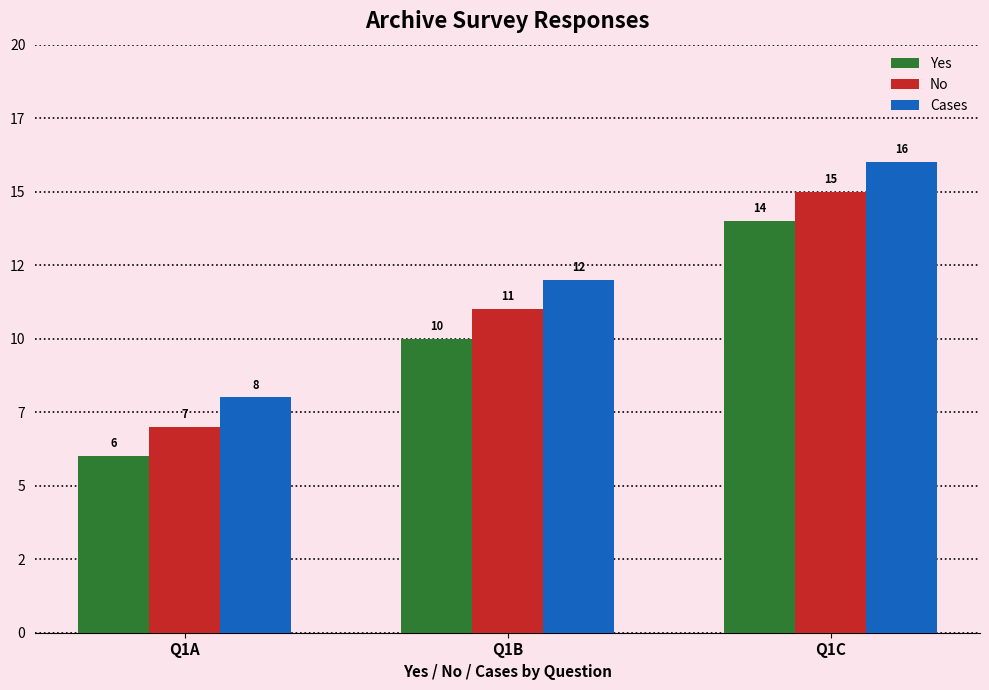

What is the difference between the Cases values at Q1C and Q1A?

8